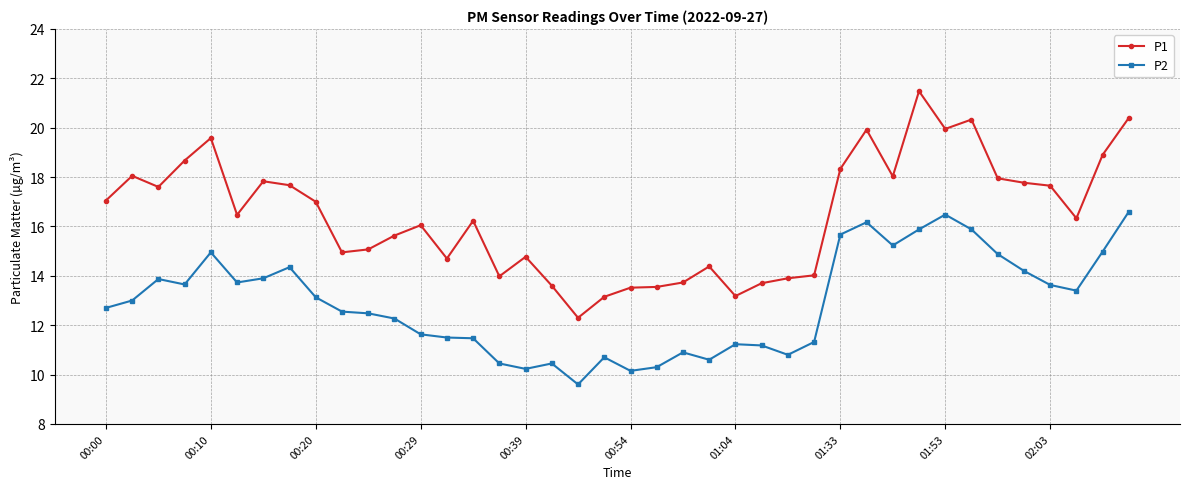

Which series has the largest range (max minus min)?

P1